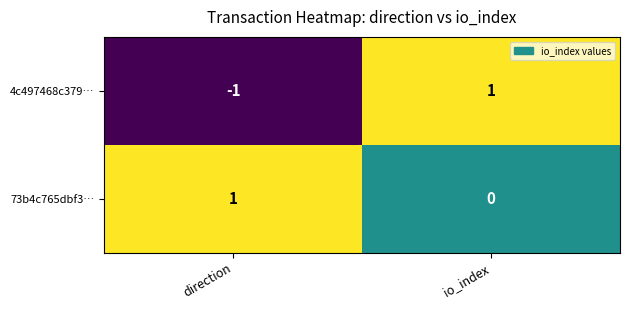

Which category has the lowest value across all series?

direction